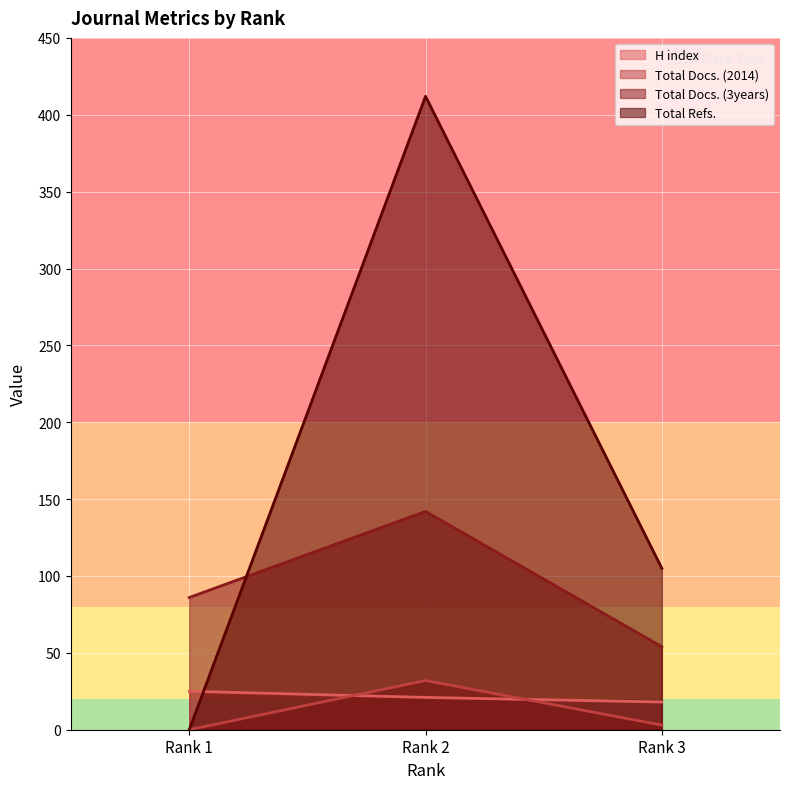

Which category has the highest value in the H index series?

Rank 1